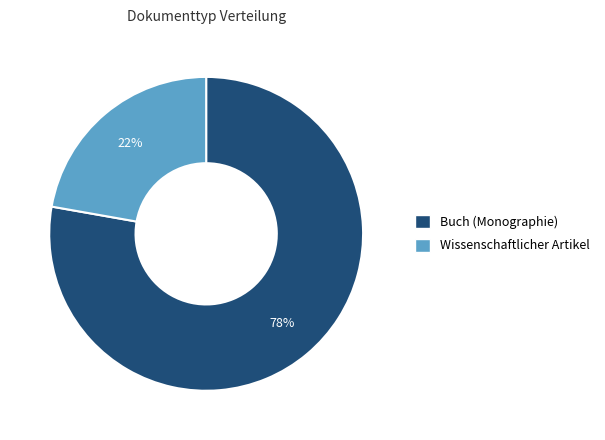

To the nearest percent, what portion does Wissenschaftlicher Artikel represent?

22%